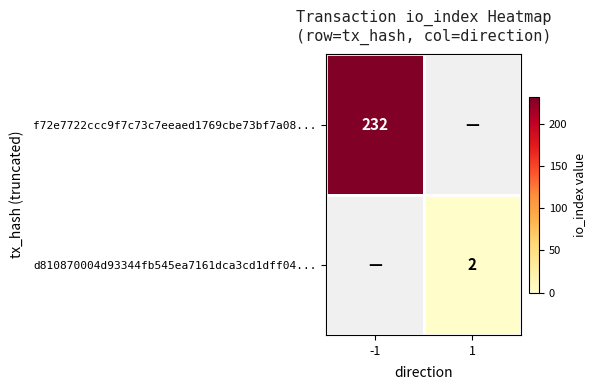

The d810870004d93344fb545ea7161dca3cd1dff04... series shows 2 at 1. True or false?

True